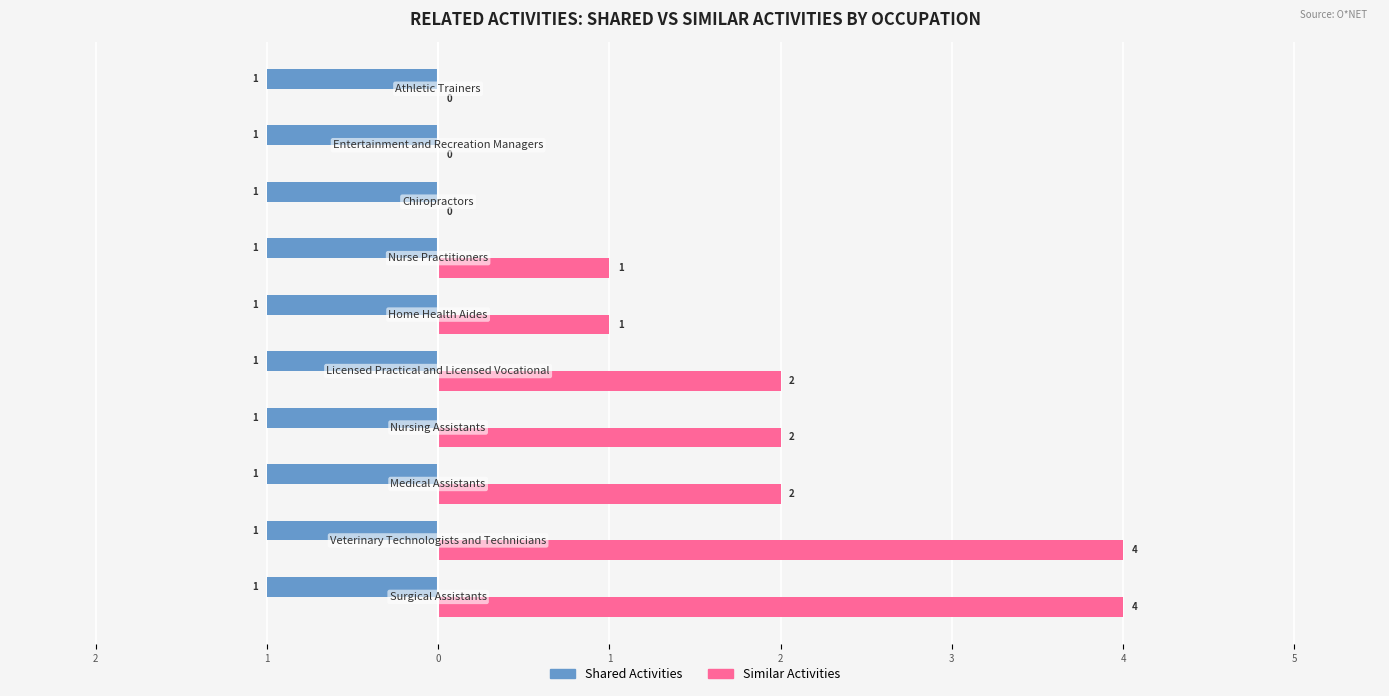

What is the sum of all Similar Activities values?

16.0